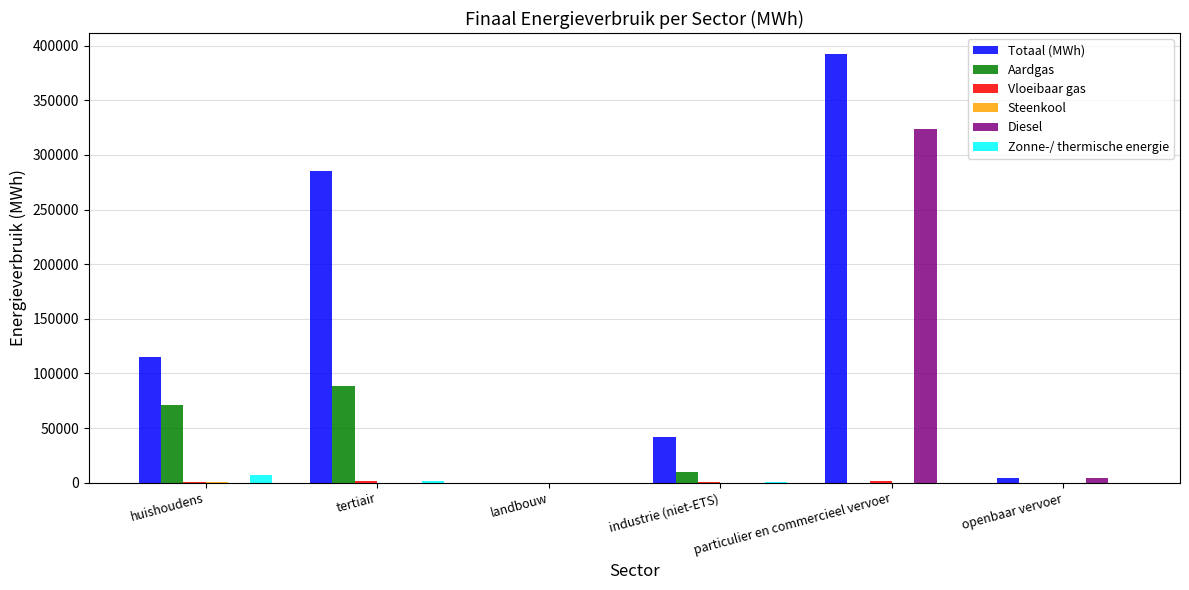

What is the sum of all Totaal (MWh) values?

839277.9